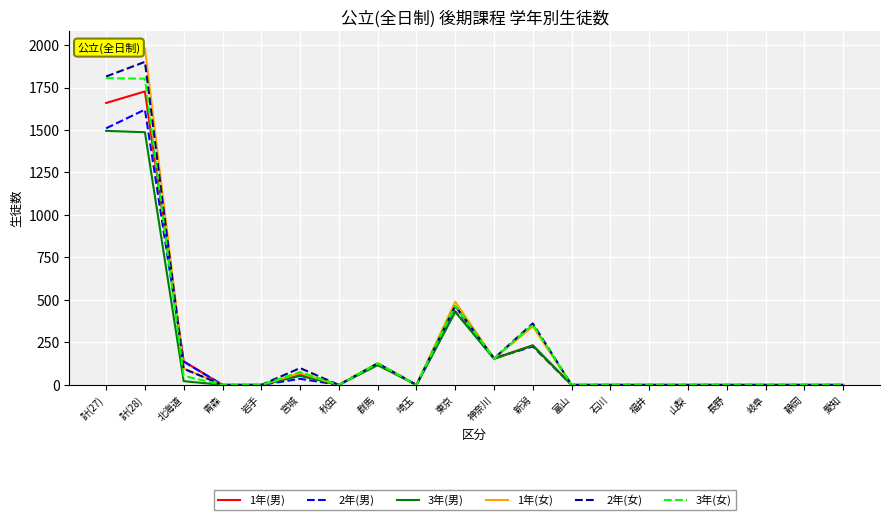

What is the difference between the highest and lowest values at 新潟?

136